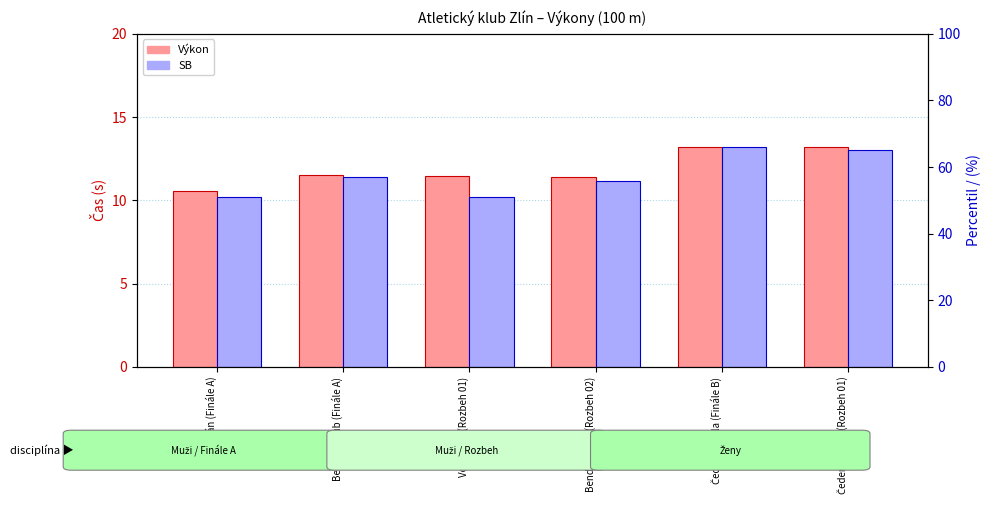

At which category does the chart reach its peak across all series?

Čederlová Ela (Finále B)